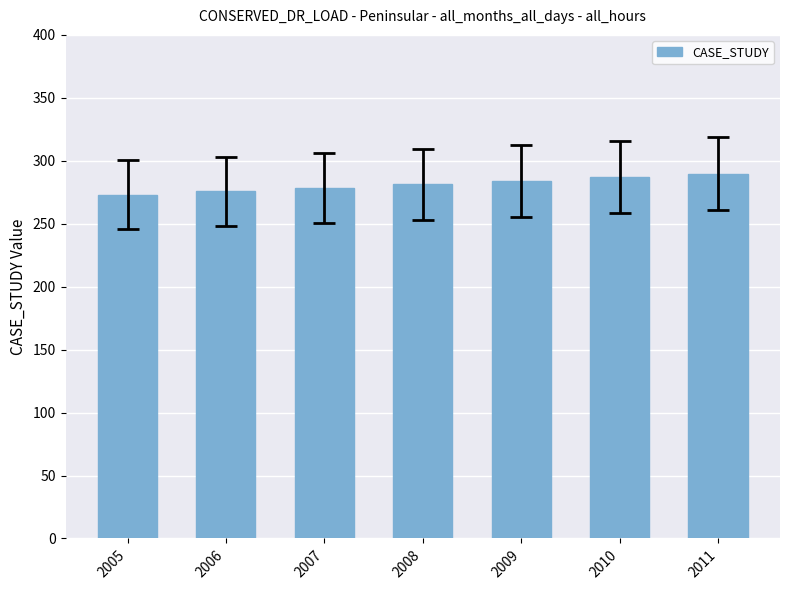

True or false: the data shows 368.6 at 2005.

False